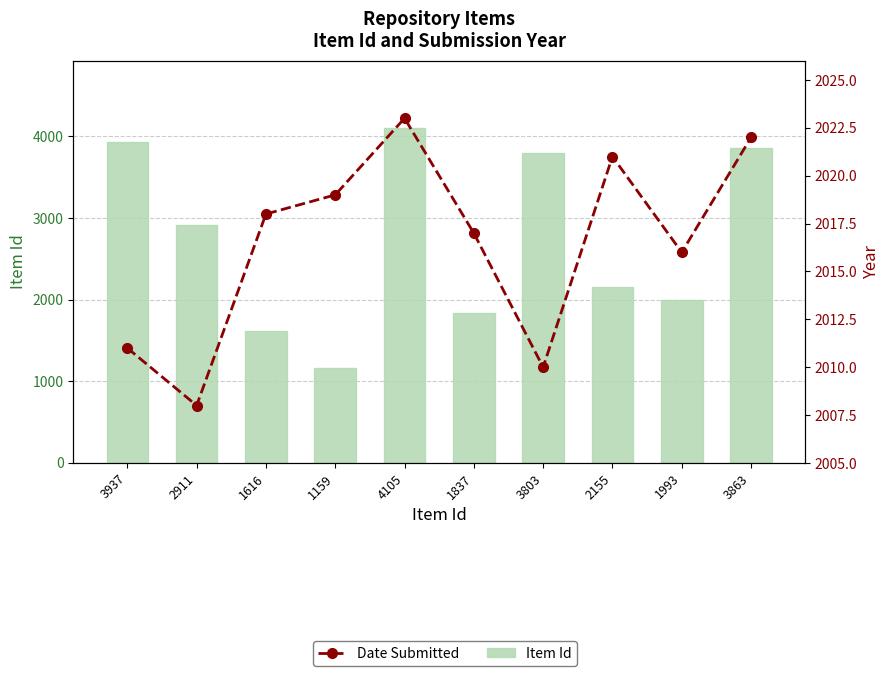

What is the minimum value for Item Id?

1159